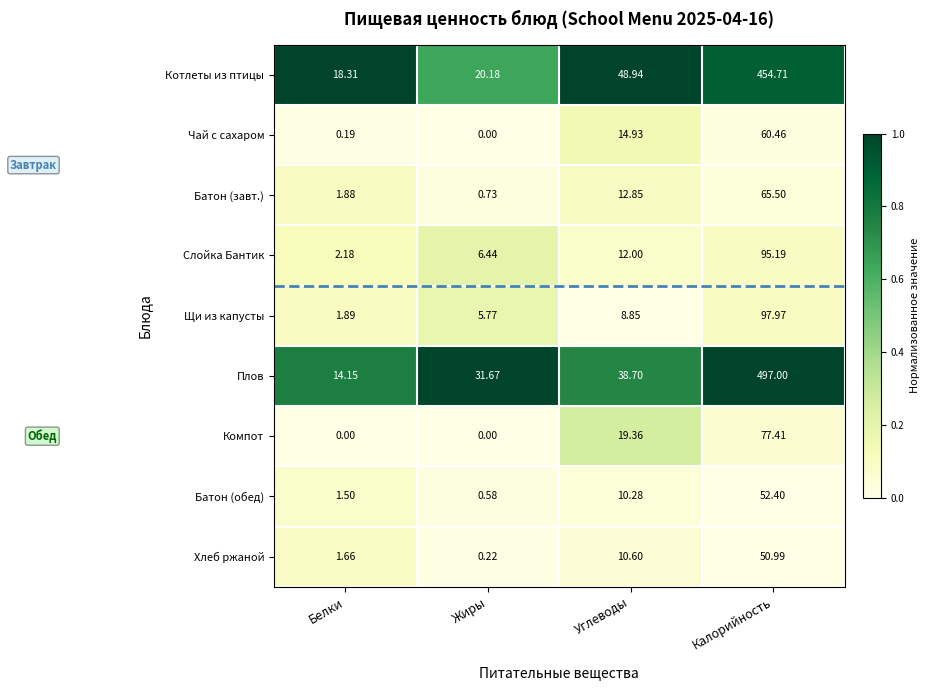

Which category has the highest value in the Чай с сахаром series?

Калорийность